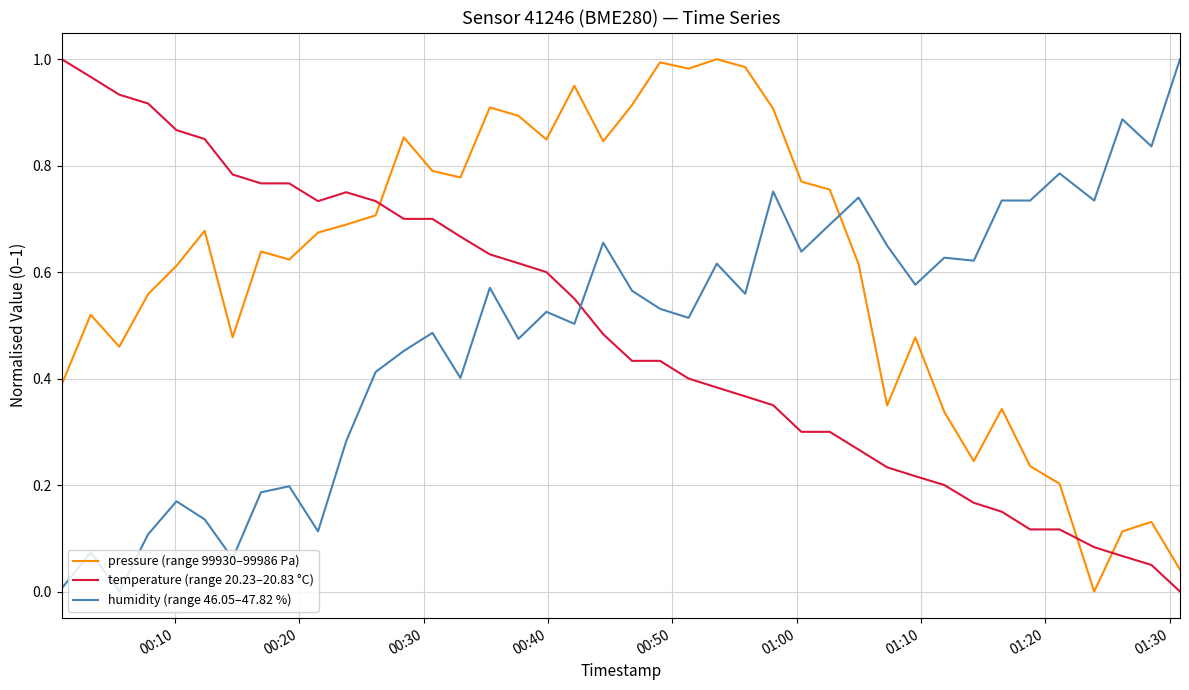

True or false: temperature (range 20.23–20.83 °C) and humidity (range 46.05–47.82 %) intersect in this chart.

True